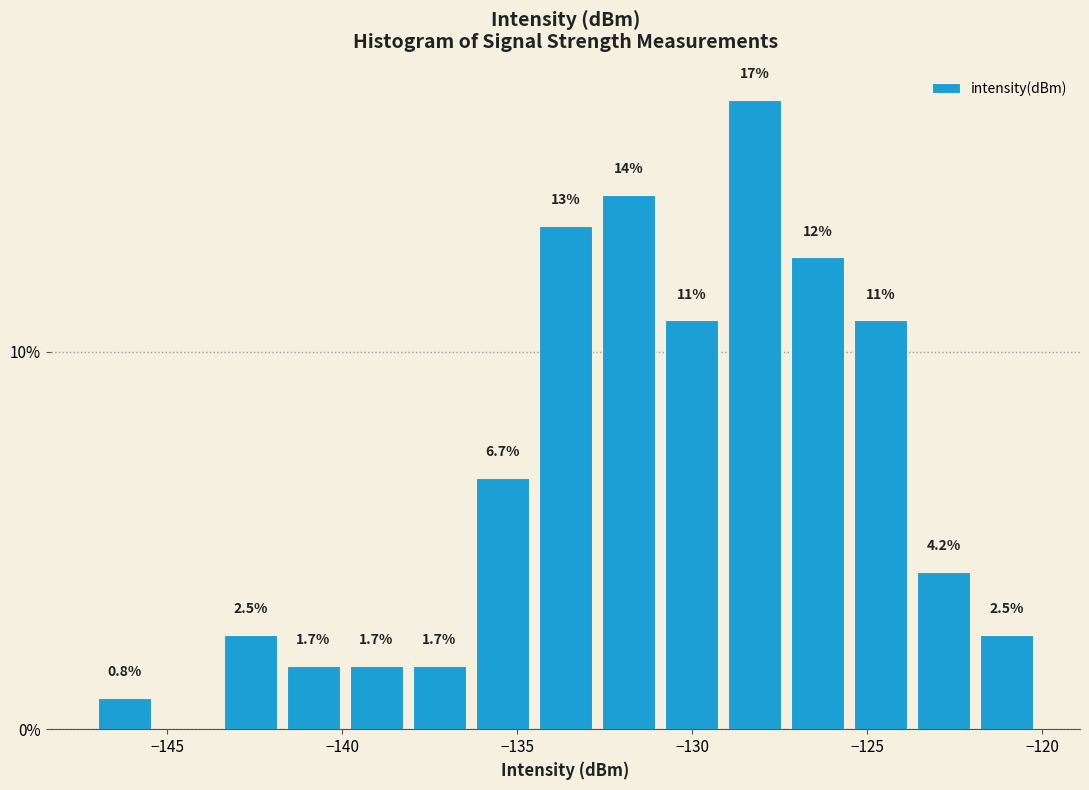

Around what value on the x-axis is the tallest bar? Give the approximate position of its centre, as read against the axis.

-128.0